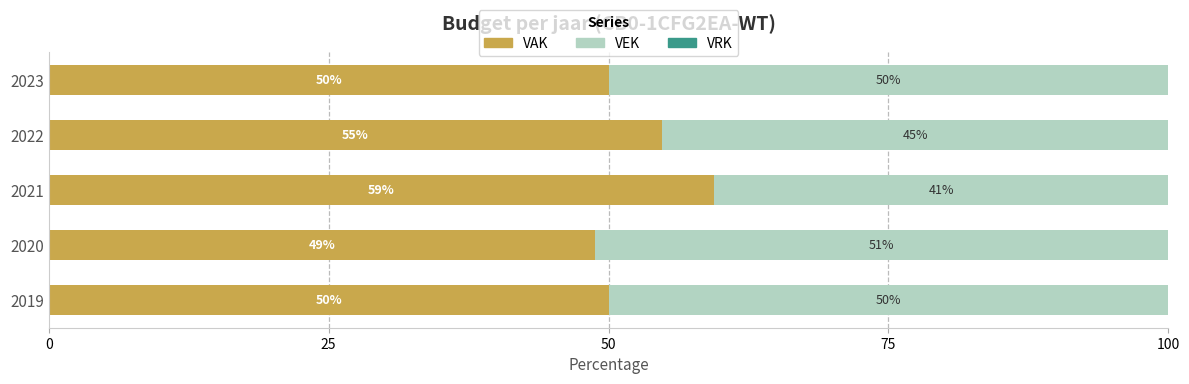

What is the average value of the VAK series?

52.6